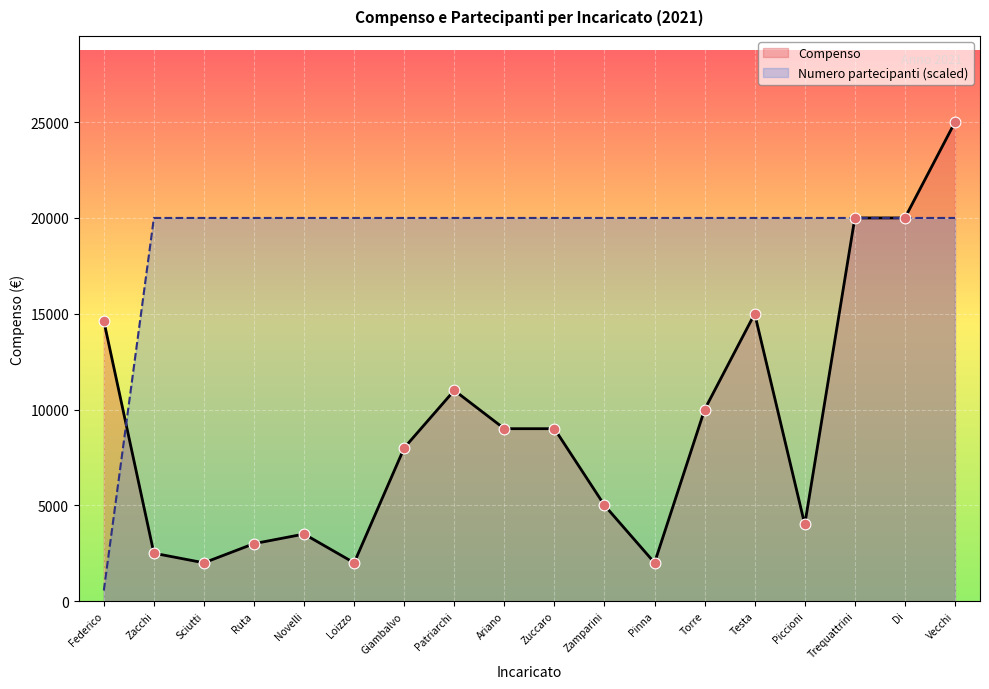

What are all the series names shown in the legend?

Compenso, Numero partecipanti (scaled)